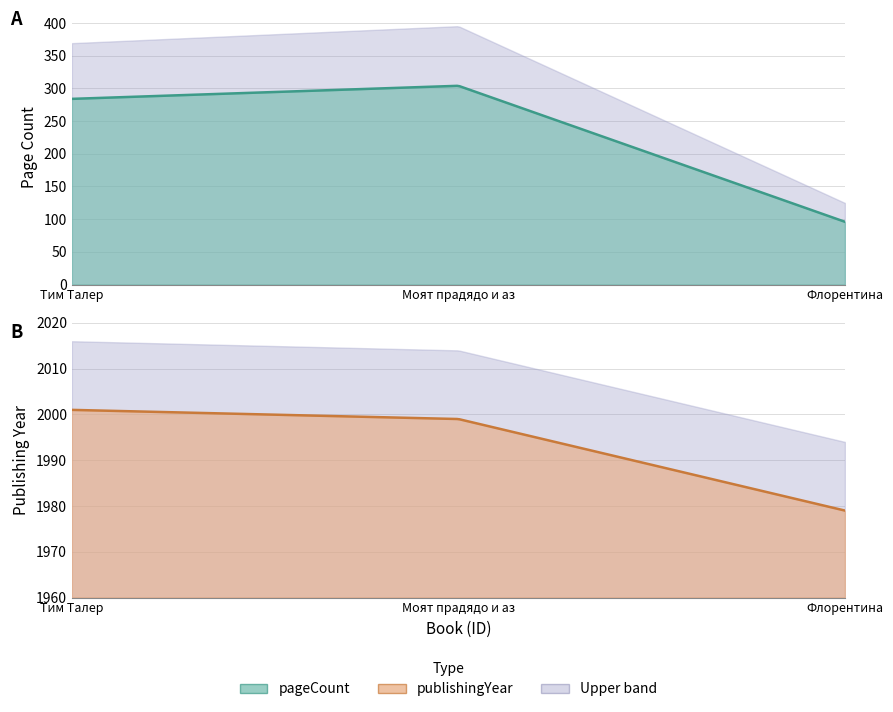

How many data points in publishingYear are less than 1999?

1